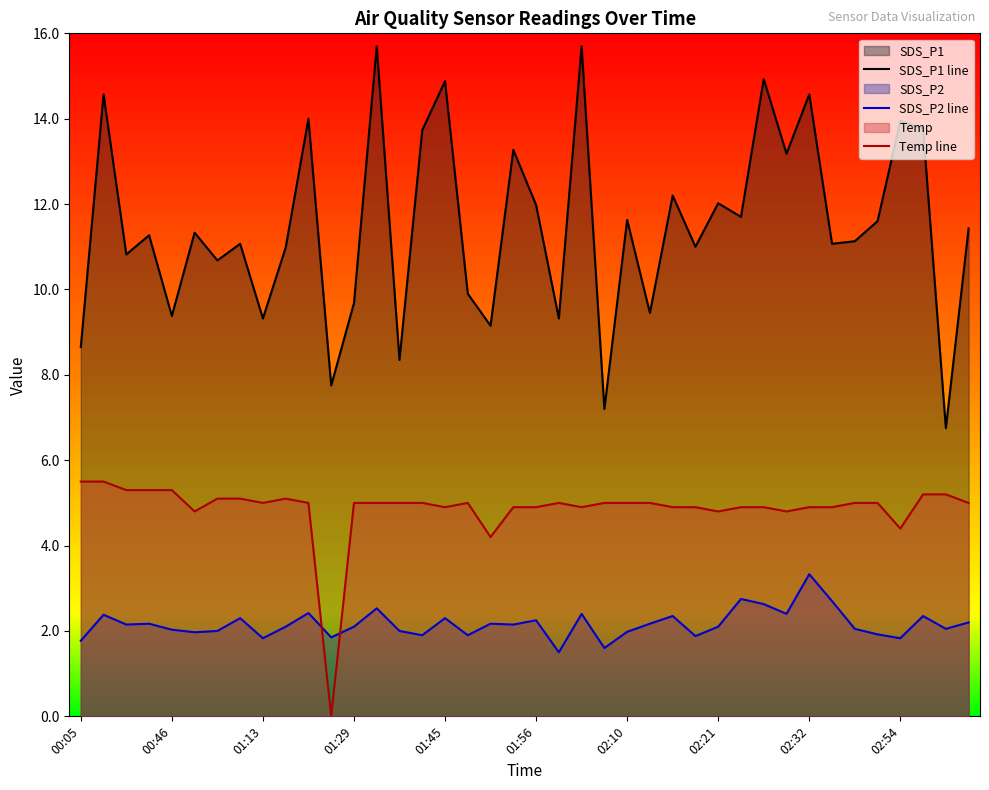

Which series has the largest total across all categories?

SDS_P1 line